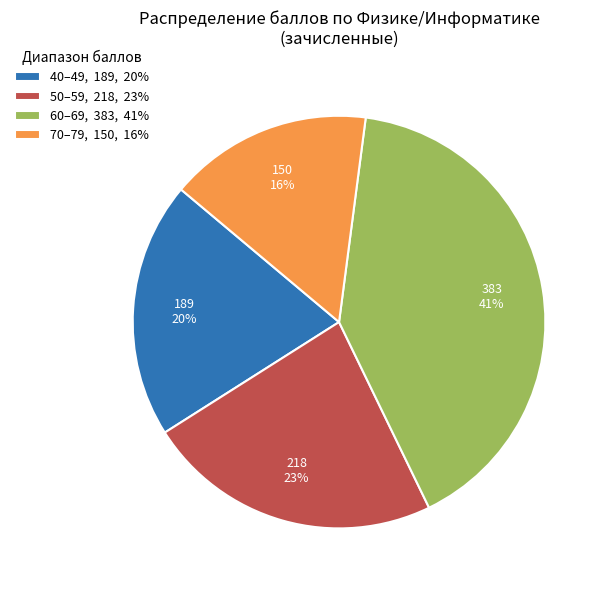

Is there any slice that represents more than half of the pie?

No